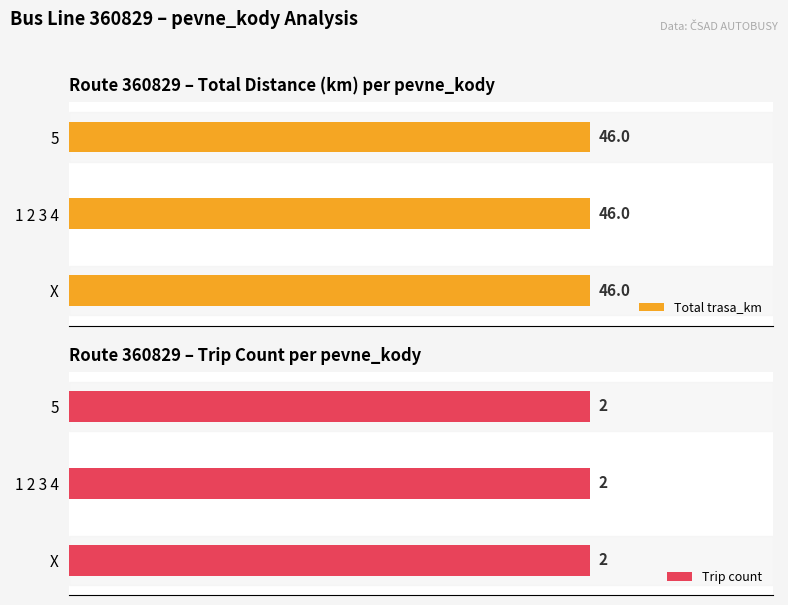

Which series has the largest total across all categories?

trasa_km